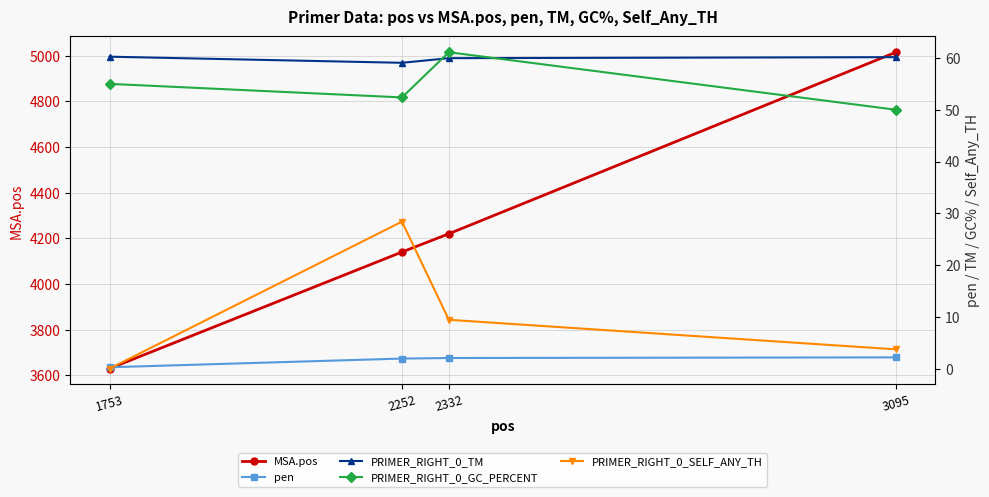

Reading left to right, extract all data points from this chart.

MSA.pos: 3629.0	4140.0	4220.0	5016.0
pen: 0.3	1.9	2.0	2.2
PRIMER_RIGHT_0_TM: 60.2	59.1	60.0	60.2
PRIMER_RIGHT_0_GC_PERCENT: 55.0	52.4	61.1	50.0
PRIMER_RIGHT_0_SELF_ANY_TH: 0.0	28.4	9.4	3.7